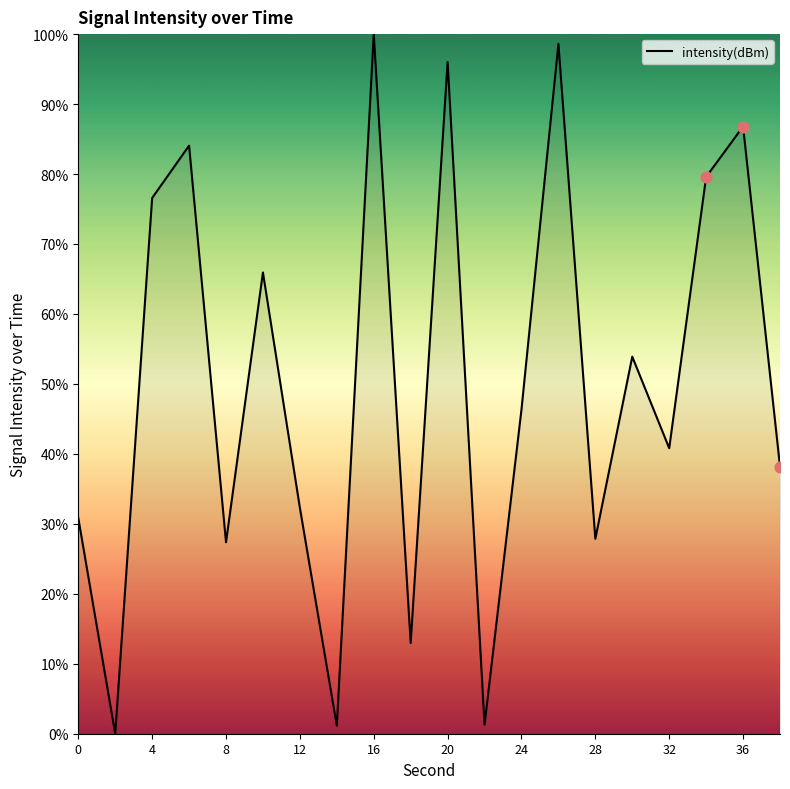

What is the greatest value displayed?

100.0